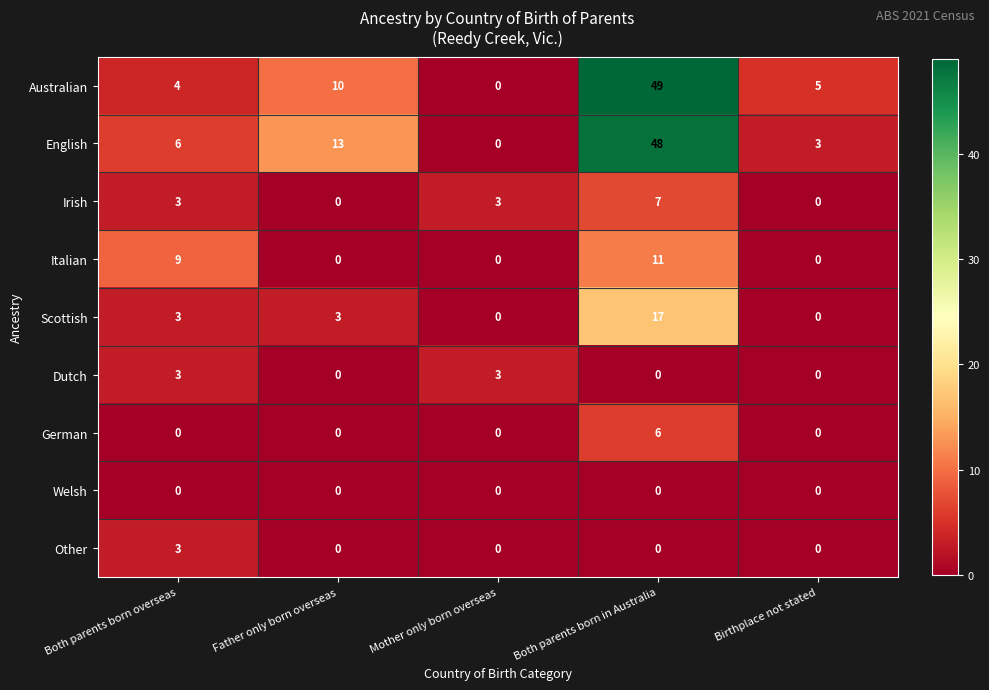

What is the total value across all series at Both parents born overseas?

31